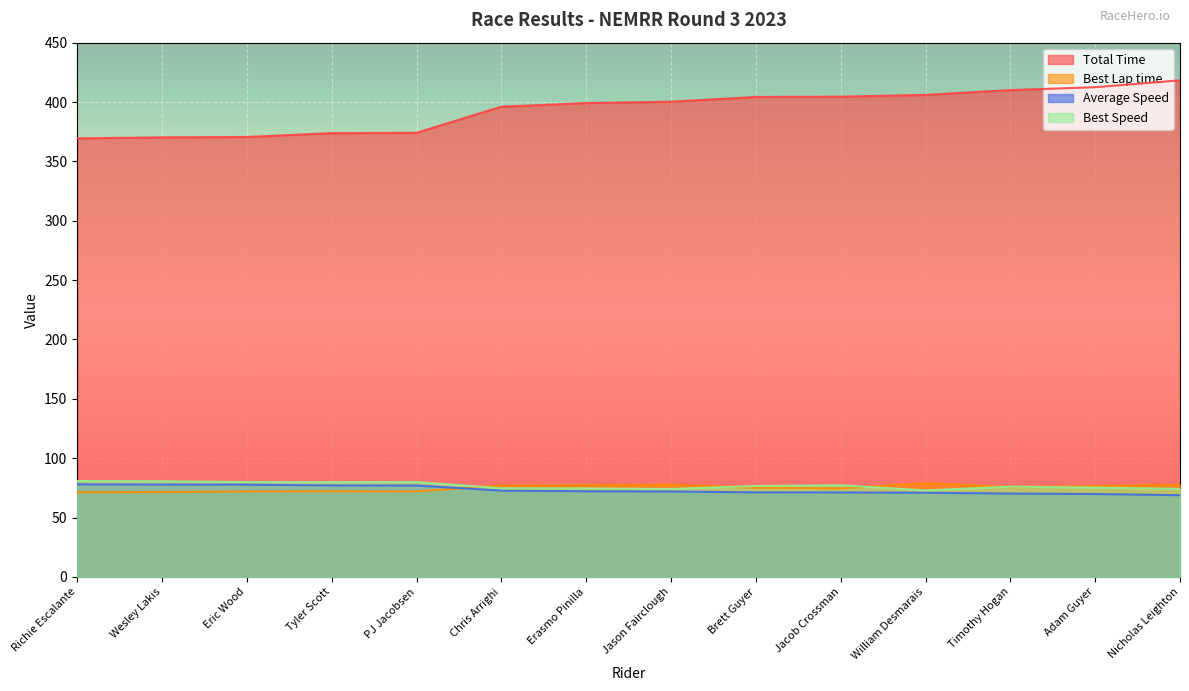

At which label does Best Lap time first exceed 75?

Chris Arrighi